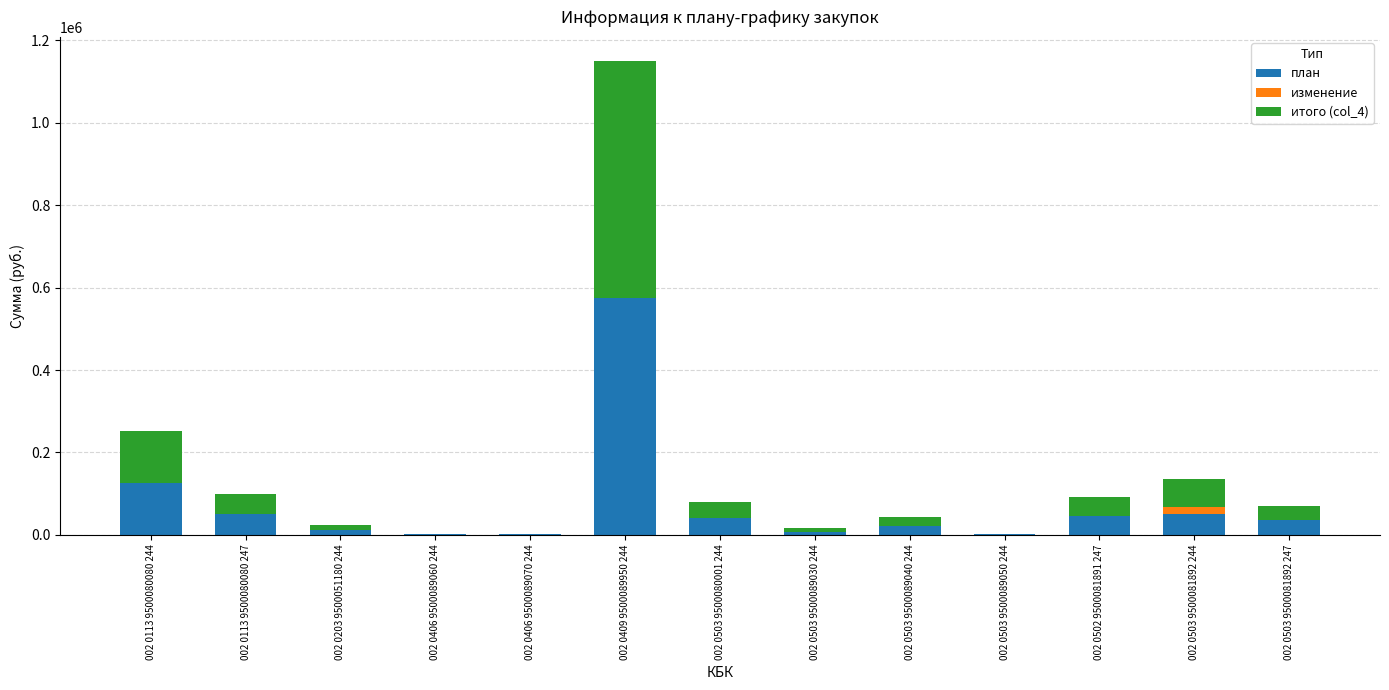

What is the highest value of the план series?

575400